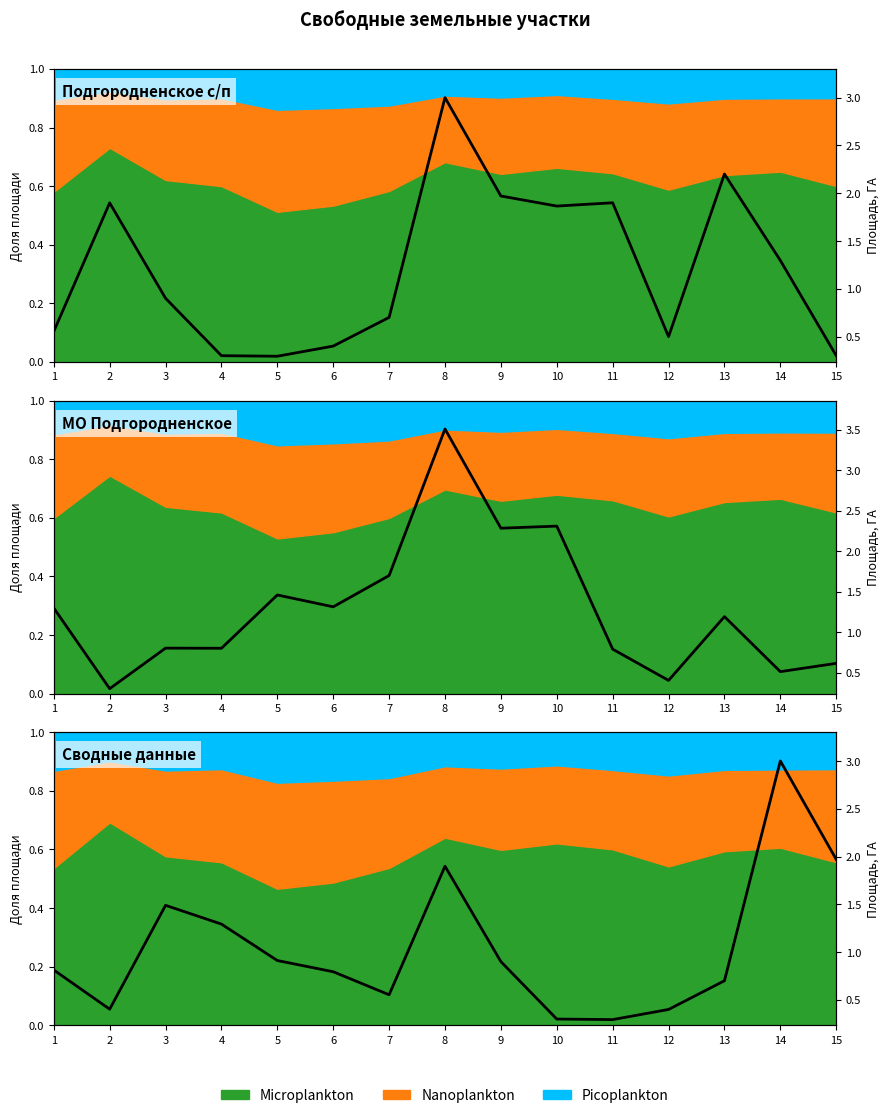

Is it true that the value at 5 is 0.9?

True